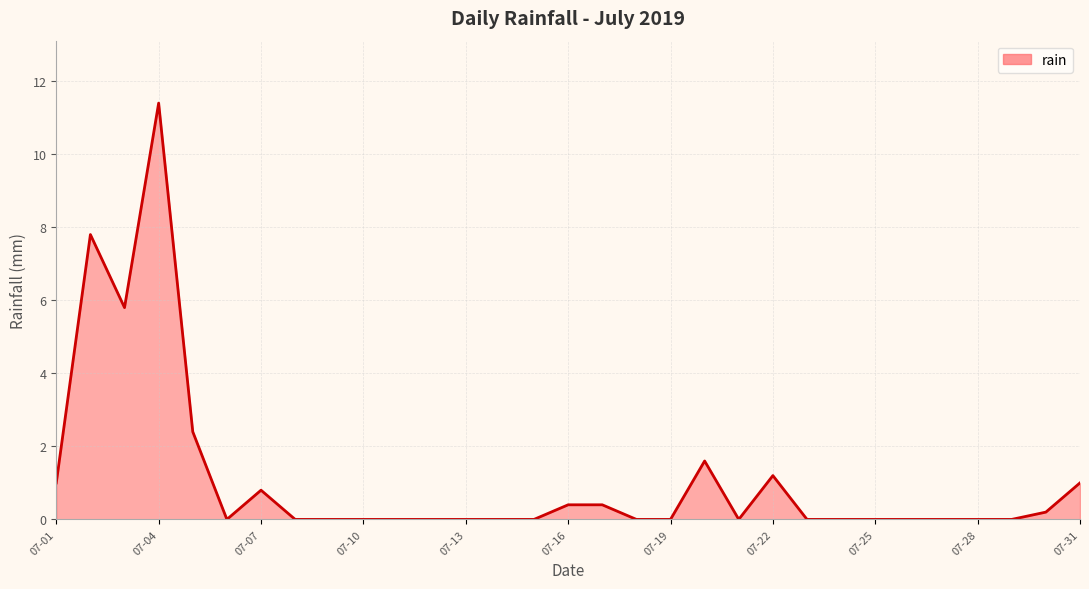

What is the sum of all values?

34.0